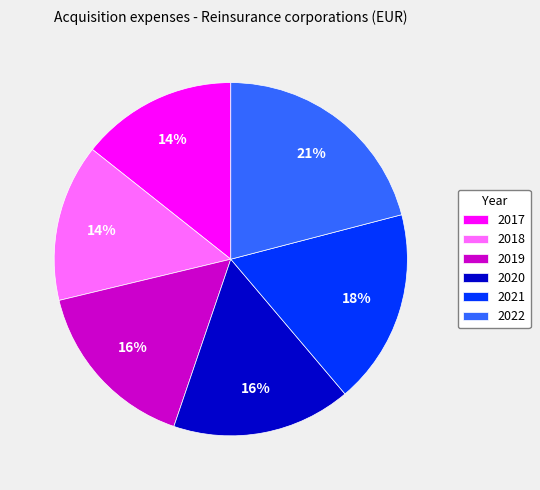

To the nearest percent, what is the difference between the largest and smallest slice percentages?

7%